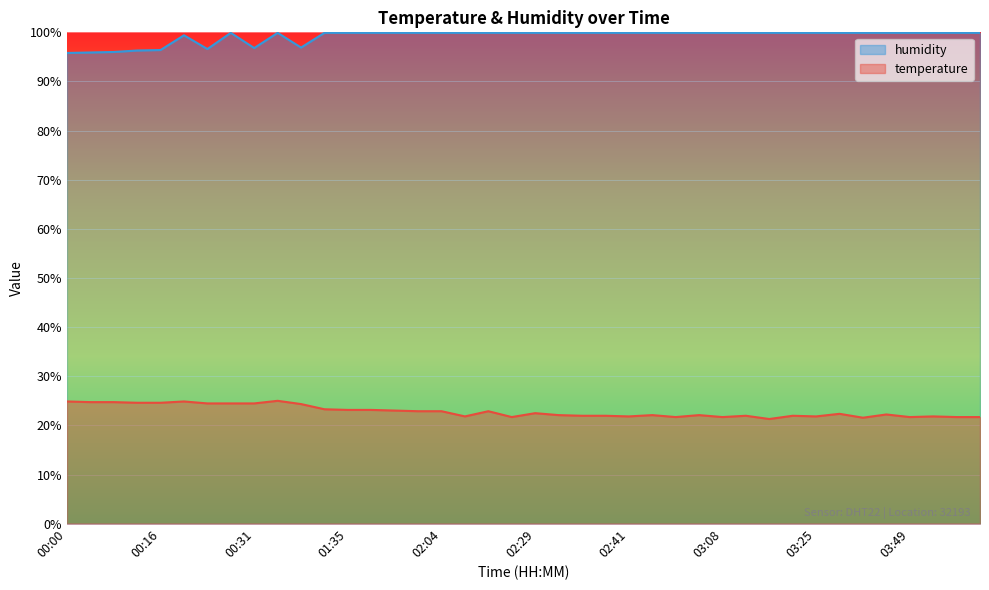

What is the label of the 34th point from the right?

00:21